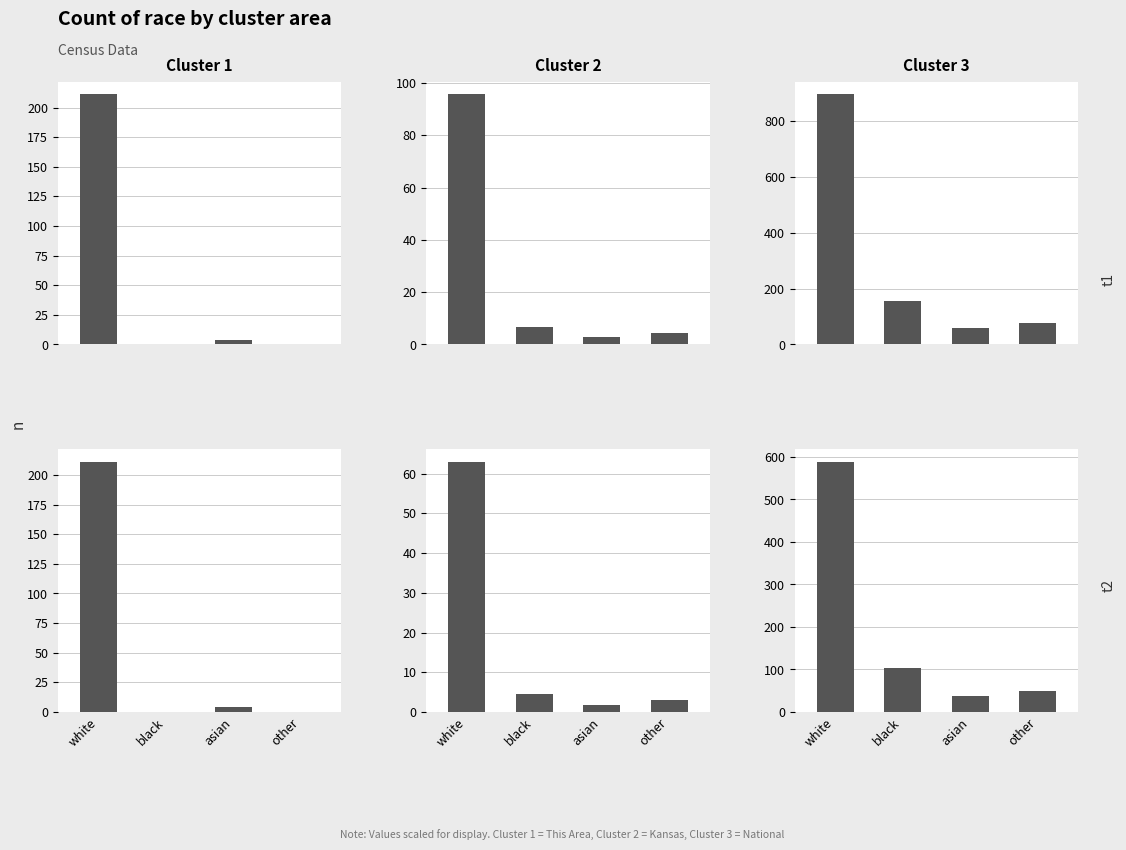

What is the sum of all Cluster 3 values?

779.6